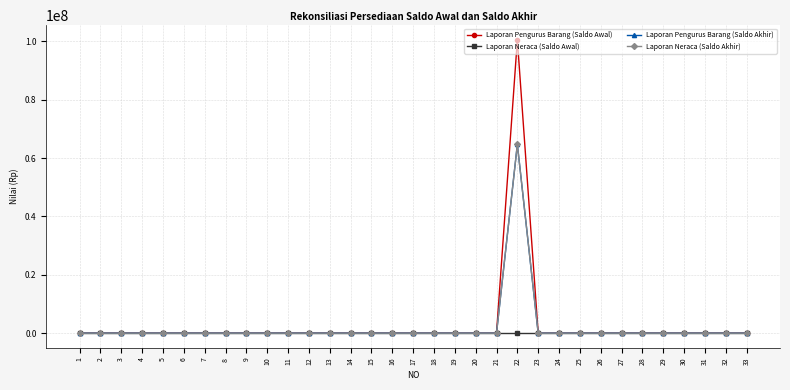

At which label is Laporan Neraca (Saldo Akhir) closest to 32348834?

1